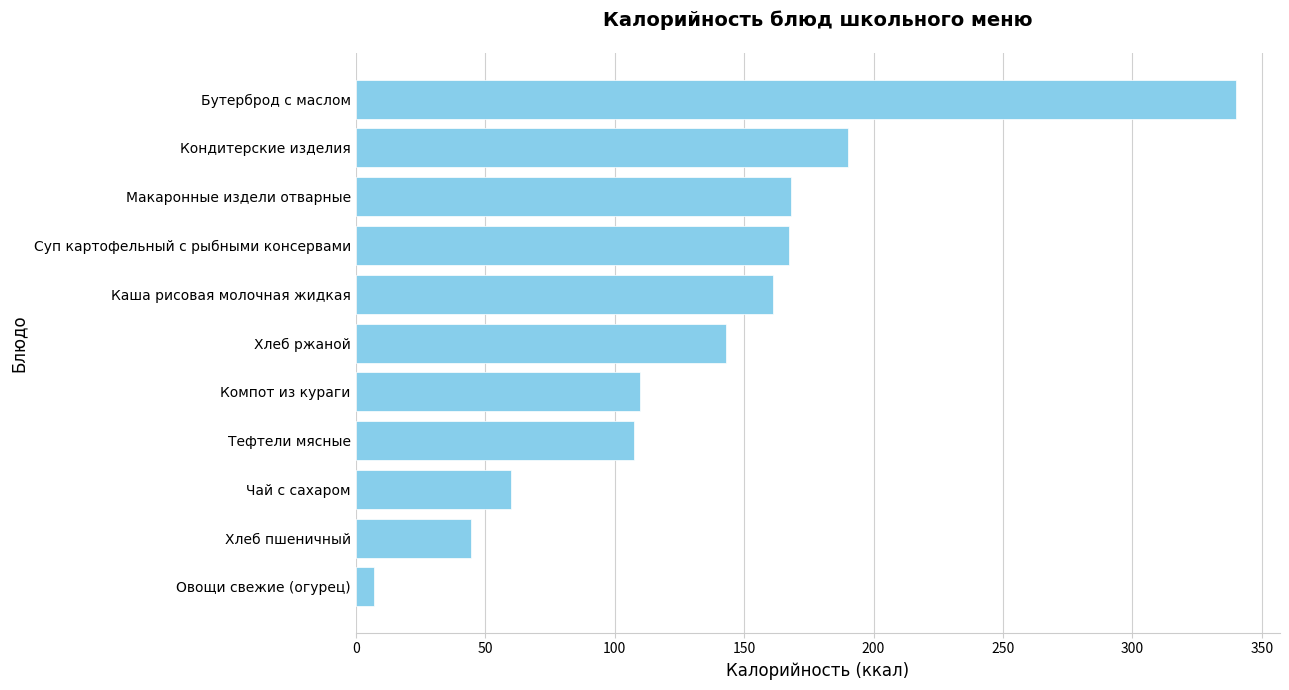

The chart shows a value of 168.0 at Макаронные издели отварные. True or false?

True